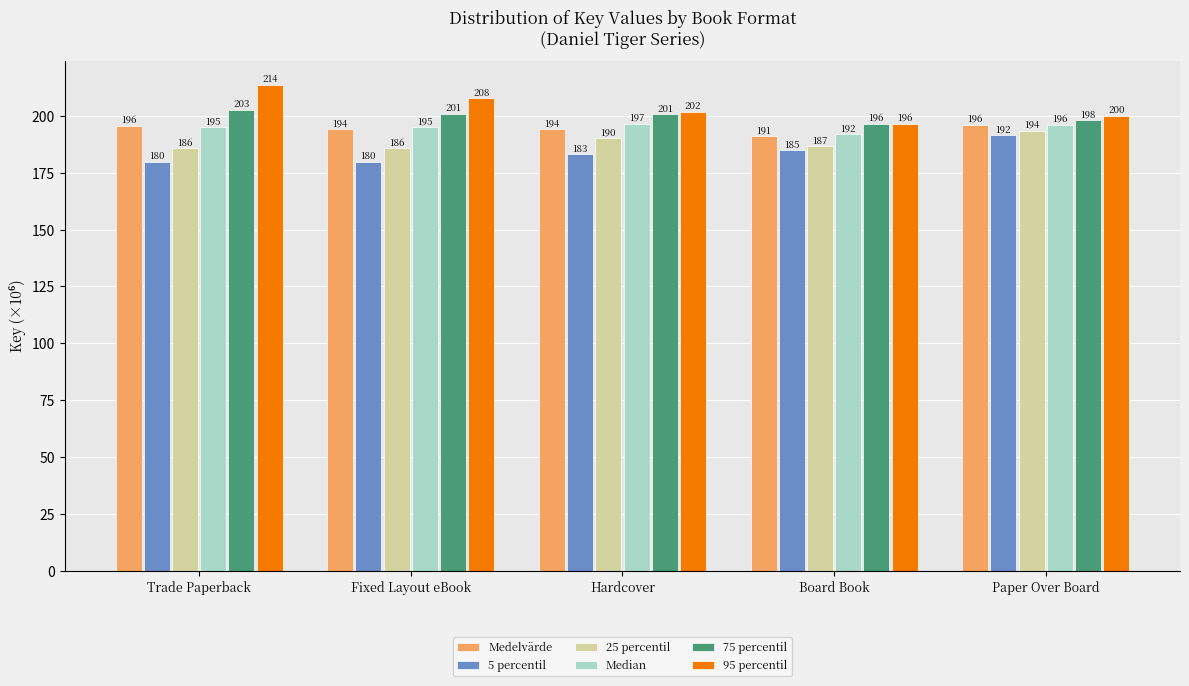

Which series changed the most between Fixed Layout eBook and Board Book?

95 percentil